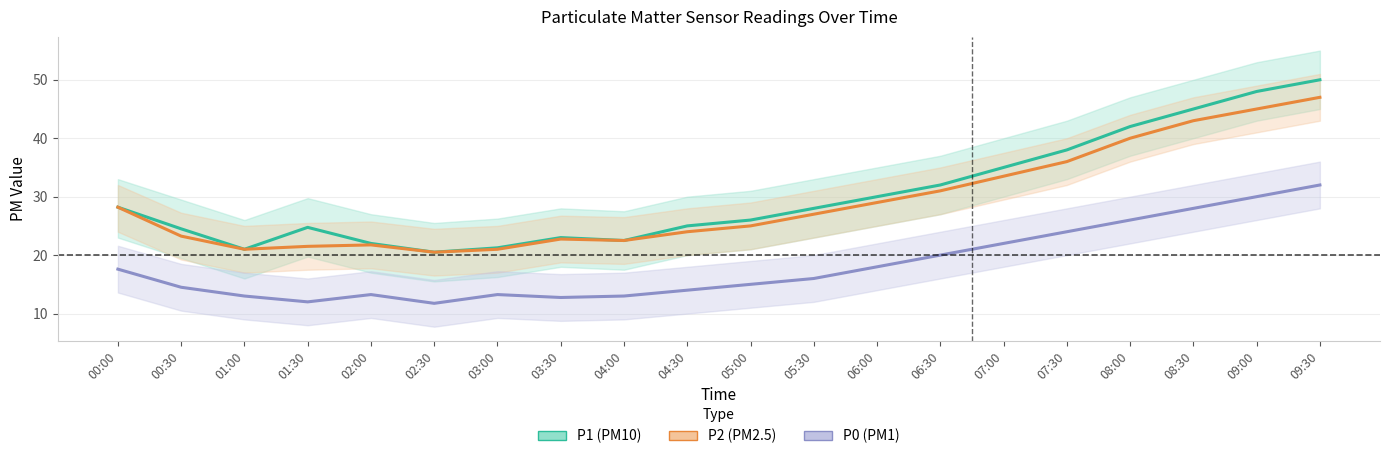

How many data points in P1 (PM10) are less than 28?

10